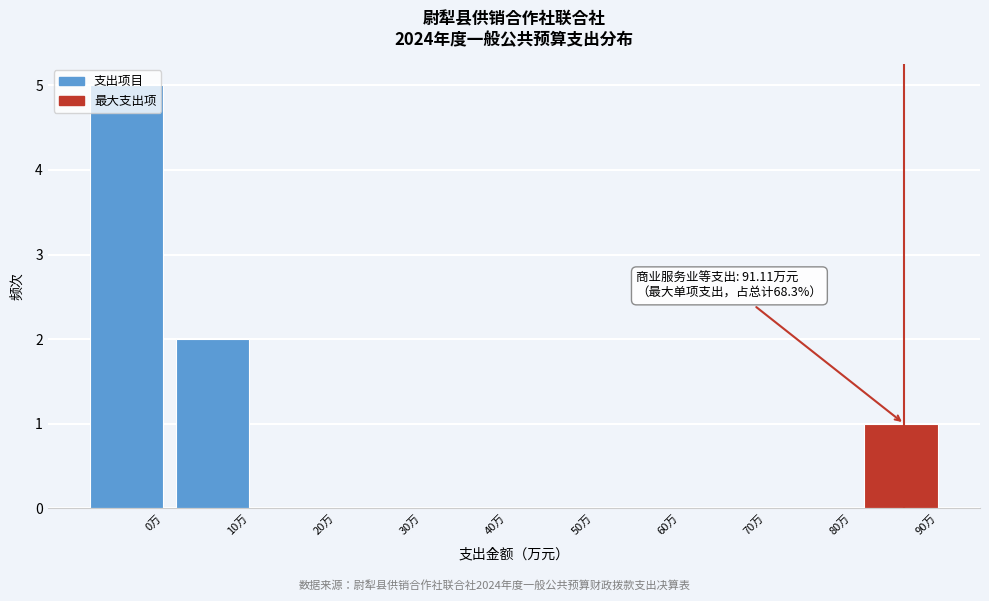

What is the change in value from 0万 to 40万?

-5